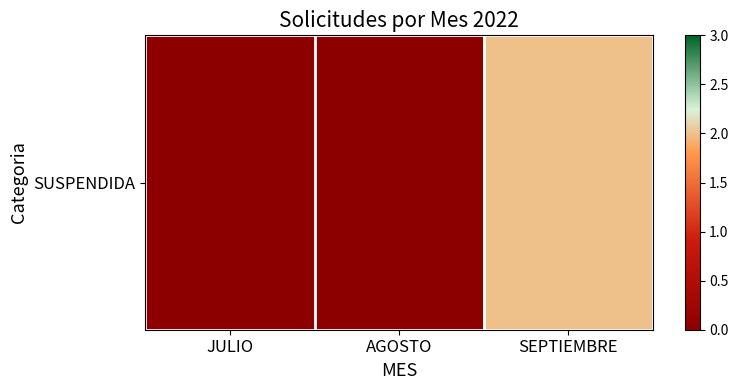

What is the sum of all values?

2